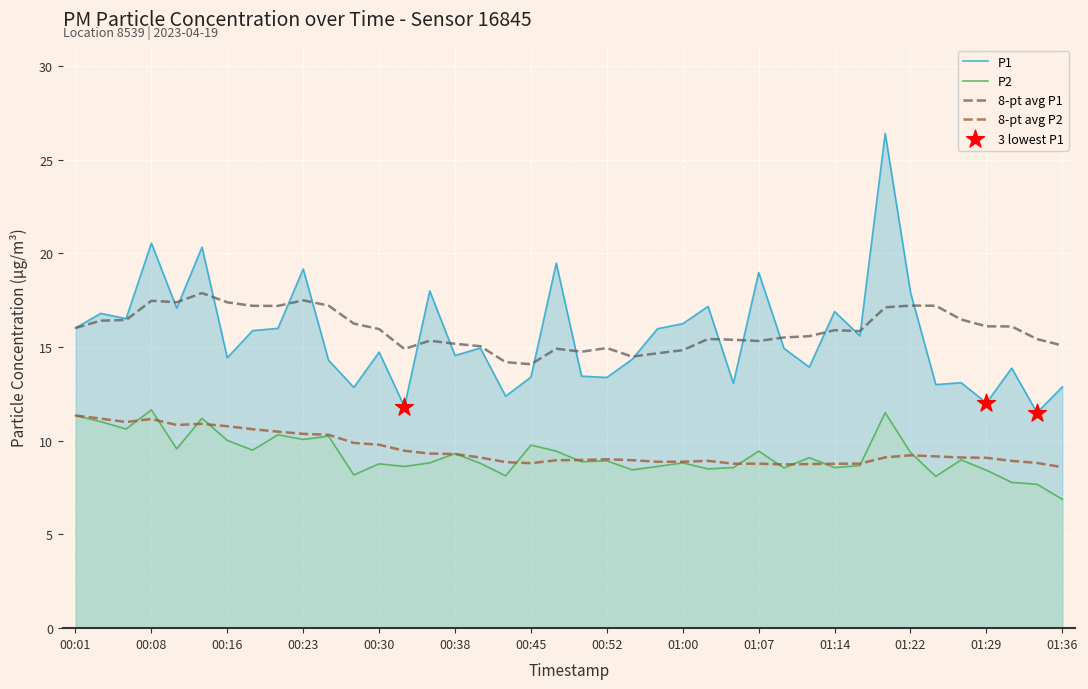

What are all the series names shown in the legend?

P1, P2